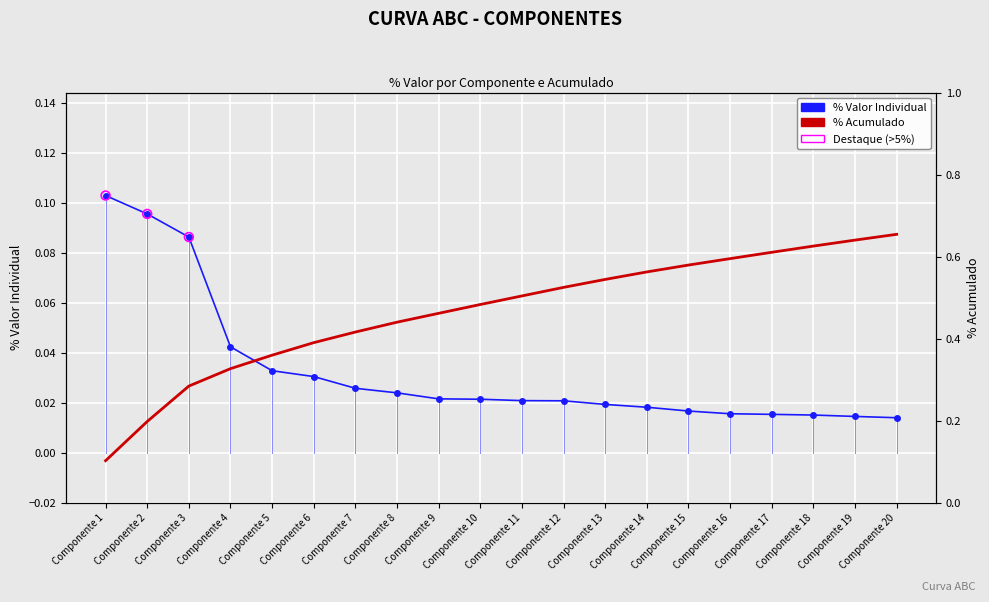

Is the value of % Acum. at Componente 2 greater than the value of % Valor at Componente 17?

Yes